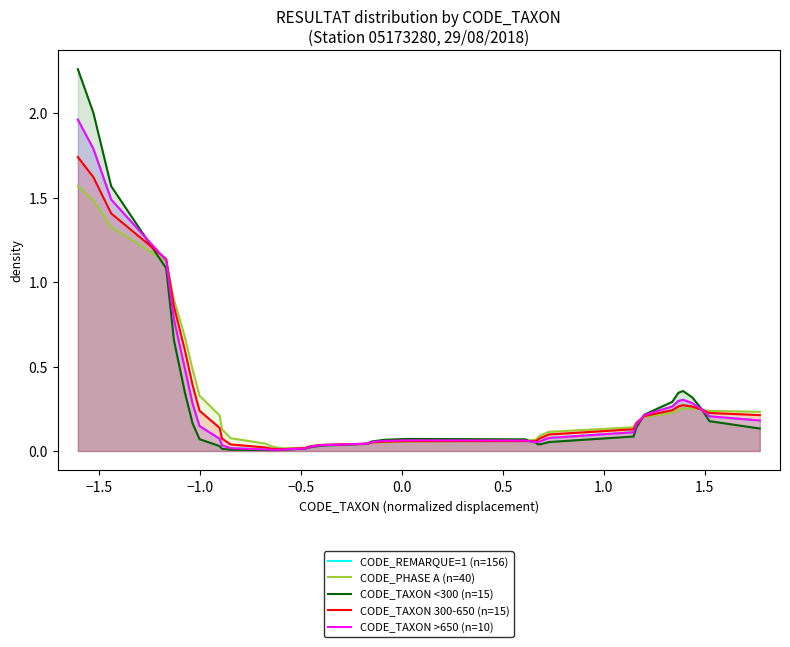

The value of CODE_TAXON >650 (n=10) at 33 is 0.2. True or false?

False